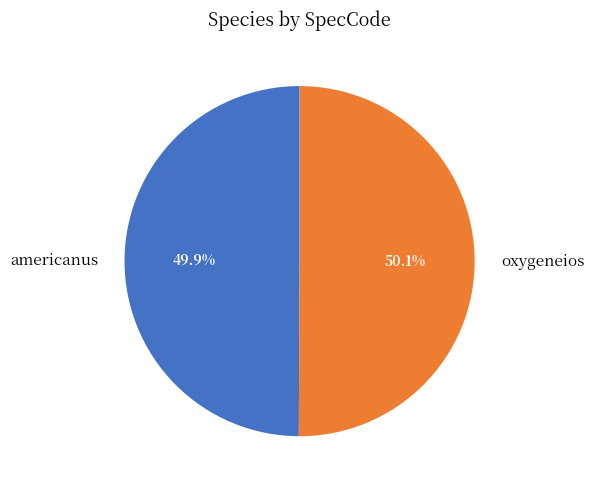

To the nearest percent, what is the average slice percentage?

50%